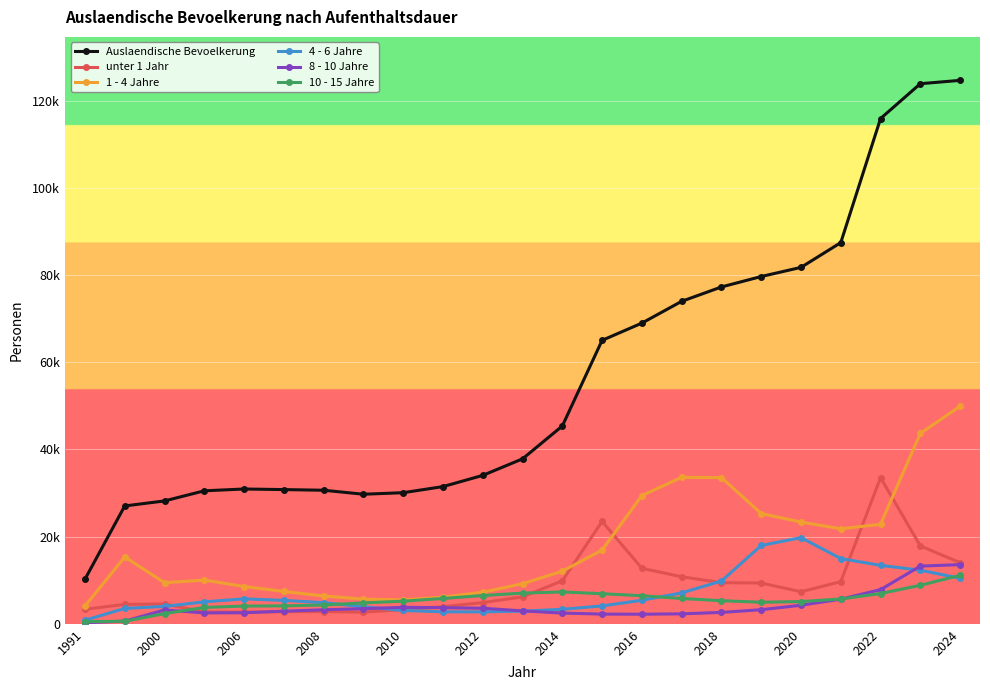

What is the sum of all 8 - 10 Jahre values?

92242